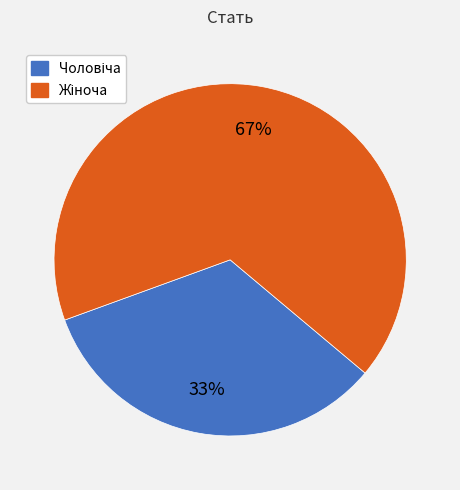

To the nearest percent, what is the average slice percentage?

50%